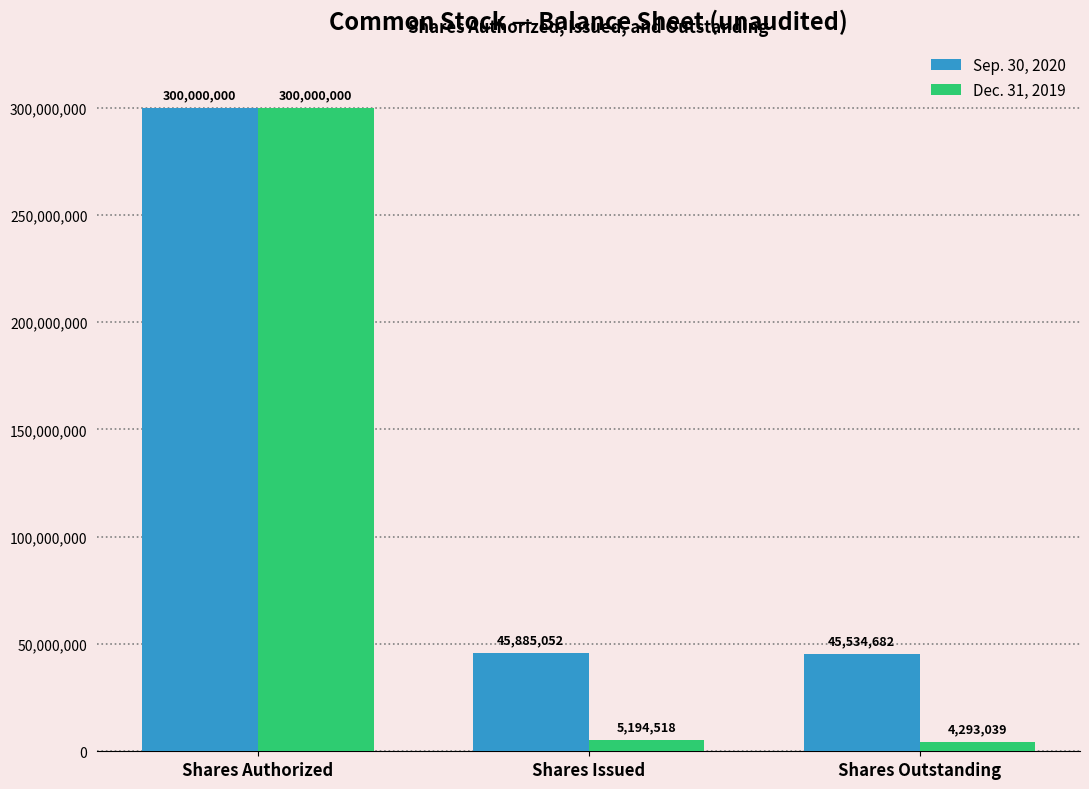

What is the difference between the Dec. 31, 2019 values at Shares Authorized and Shares Issued?

294805482